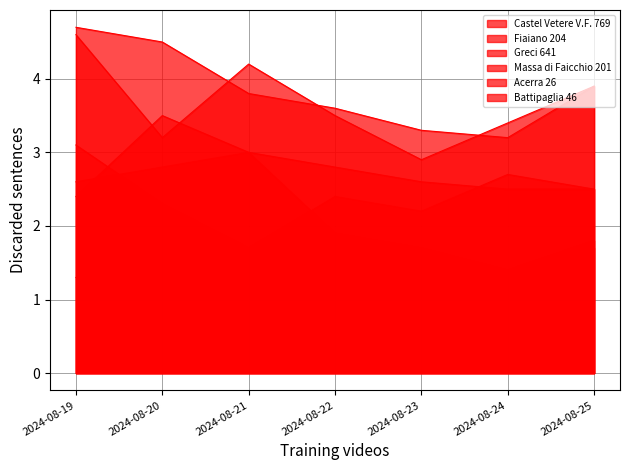

What is the total value across all series at 2024-08-22?

15.7